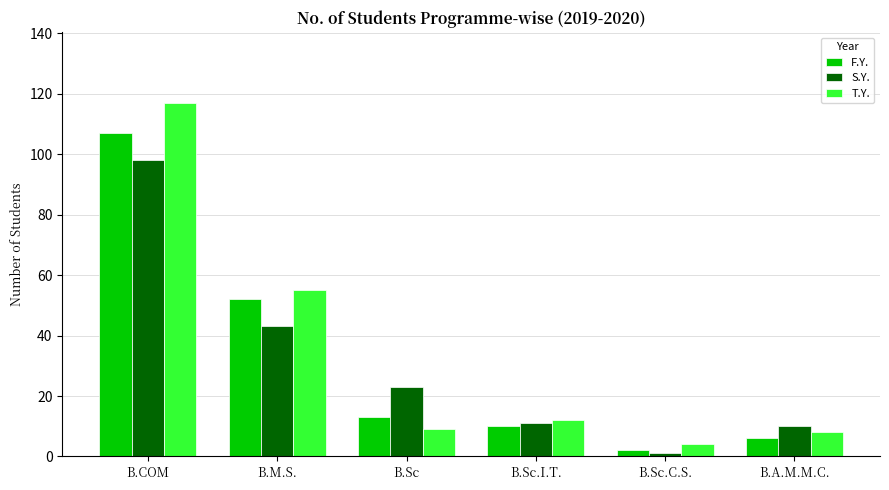

Where does the S.Y. series first go above 23?

B.COM